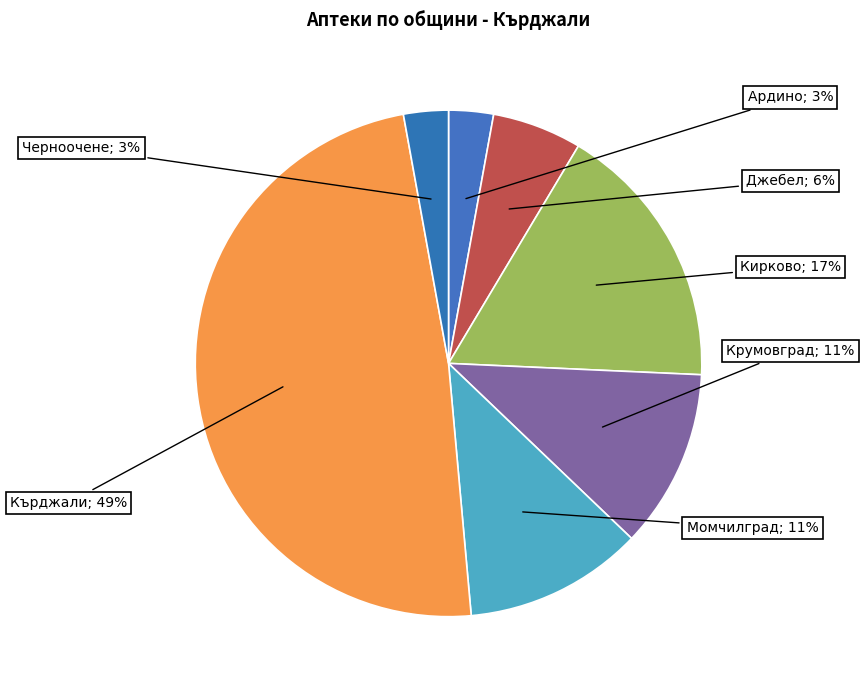

Approximately how many times larger is the value at Черноочене compared to Джебел?

0.5